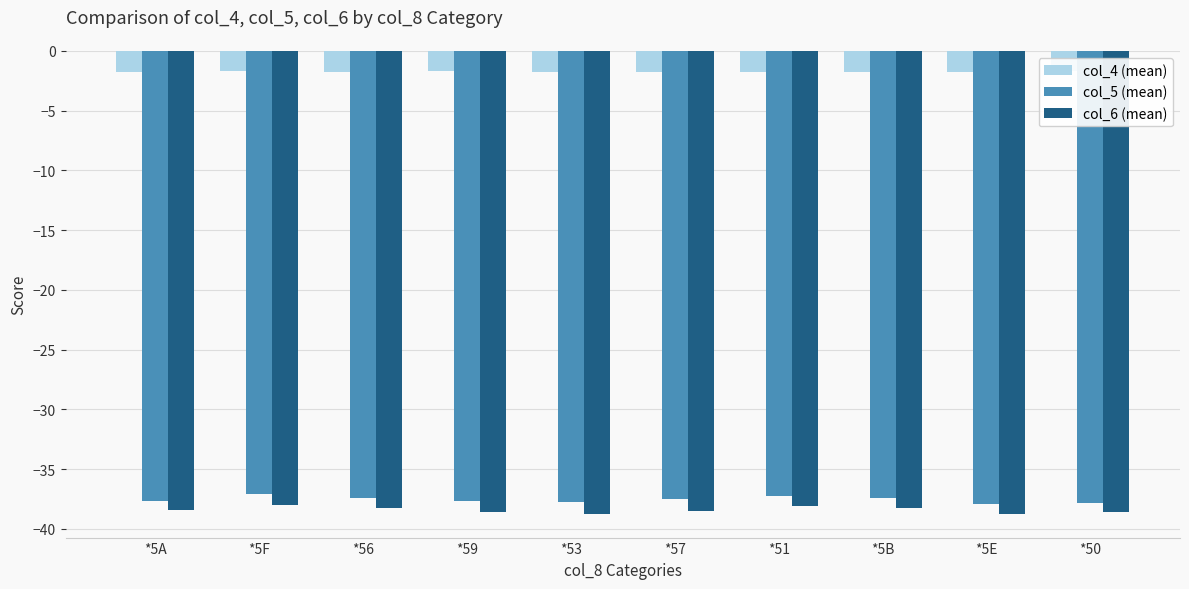

How many groups of bars are there?

10